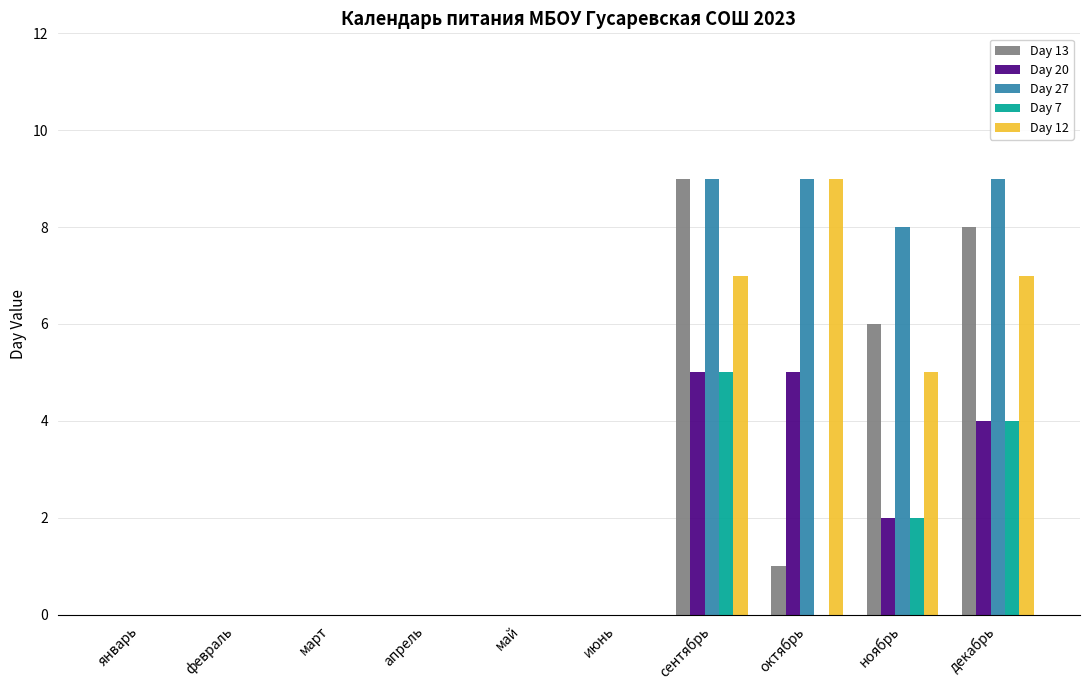

The Day 13 series shows -4 at май. True or false?

False